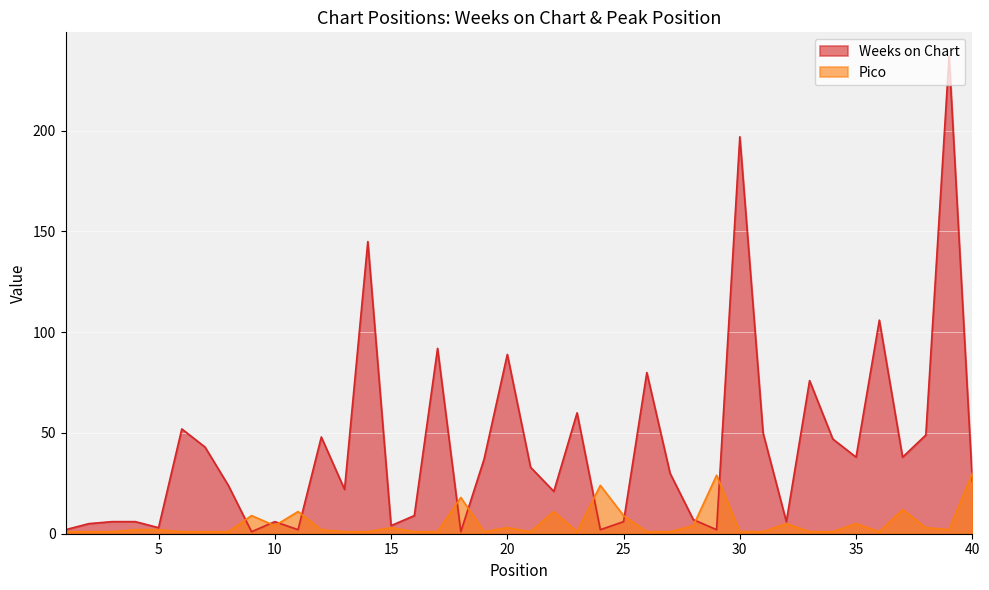

Where does the Pico series first go above 2?

9